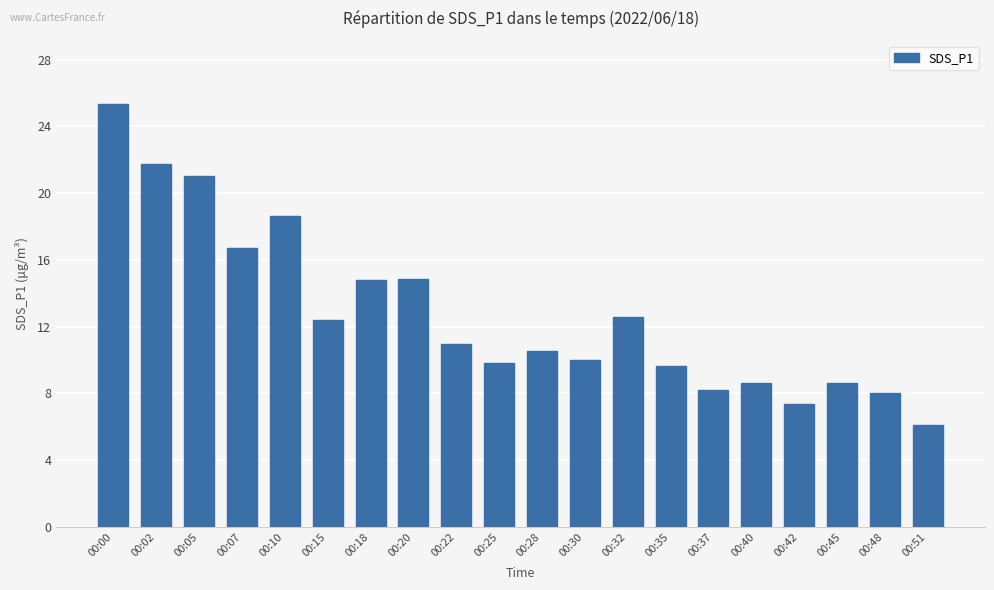

The value at 00:10 is 18.6. True or false?

True